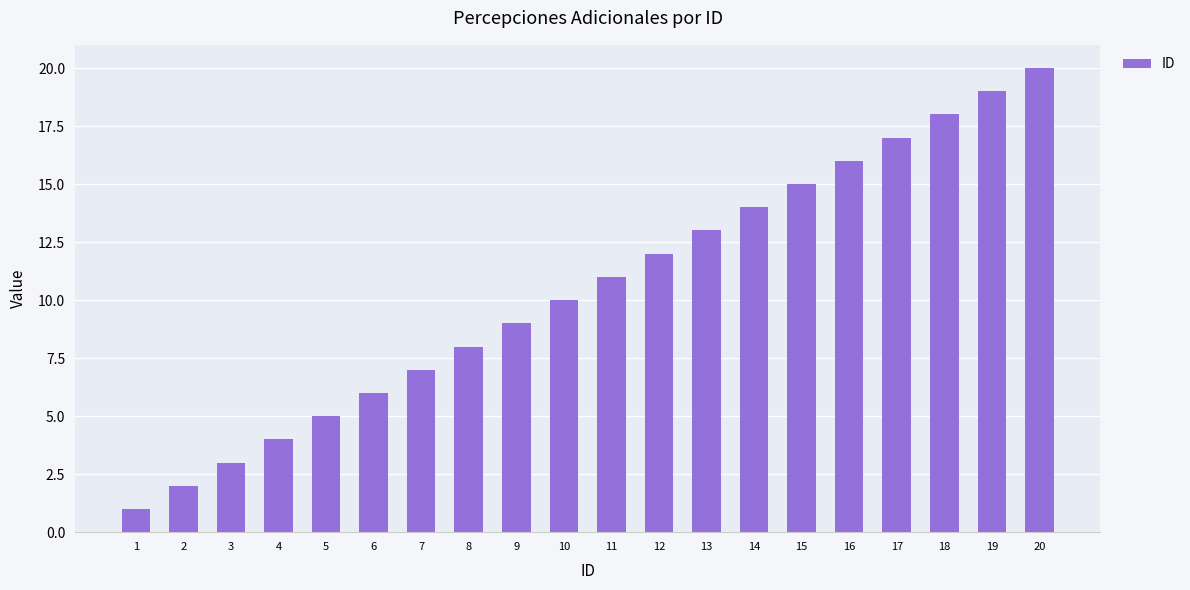

Reading left to right, what are all the values shown in this chart?

1	2	3	4	5	6	7	8	9	10	11	12	13	14	15	16	17	18	19	20